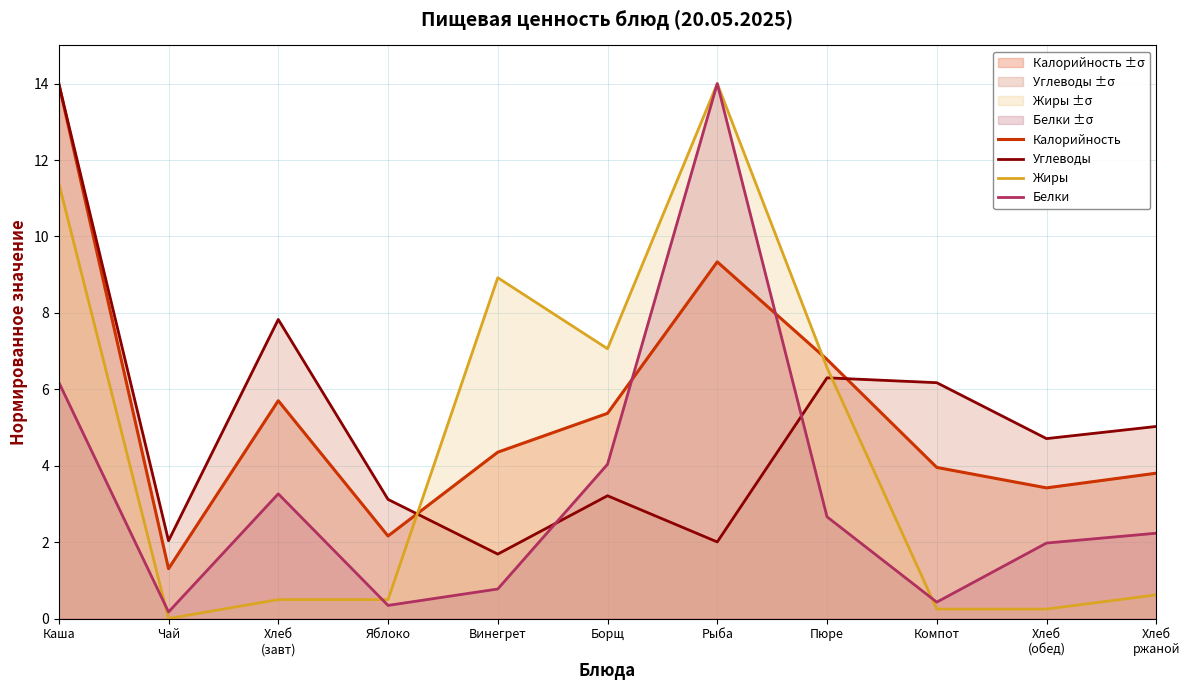

Reading left to right, transcribe all the data shown in this chart.

Калорийность: Каша=14.0	Чай=1.3	Хлеб
(завт)=5.7	Яблоко=2.2	Винегрет=4.4	Борщ=5.4	Рыба=9.3	Пюре=6.8	Компот=4.0	Хлеб
(обед)=3.4	Хлеб
ржаной=3.8
Углеводы: Каша=14.0	Чай=2.0	Хлеб
(завт)=7.8	Яблоко=3.1	Винегрет=1.7	Борщ=3.2	Рыба=2.0	Пюре=6.3	Компот=6.2	Хлеб
(обед)=4.7	Хлеб
ржаной=5.0
Жиры: Каша=11.4	Чай=0.0	Хлеб
(завт)=0.5	Яблоко=0.5	Винегрет=8.9	Борщ=7.1	Рыба=14.0	Пюре=6.6	Компот=0.2	Хлеб
(обед)=0.2	Хлеб
ржаной=0.6
Белки: Каша=6.2	Чай=0.2	Хлеб
(завт)=3.3	Яблоко=0.3	Винегрет=0.8	Борщ=4.0	Рыба=14.0	Пюре=2.7	Компот=0.4	Хлеб
(обед)=2.0	Хлеб
ржаной=2.2